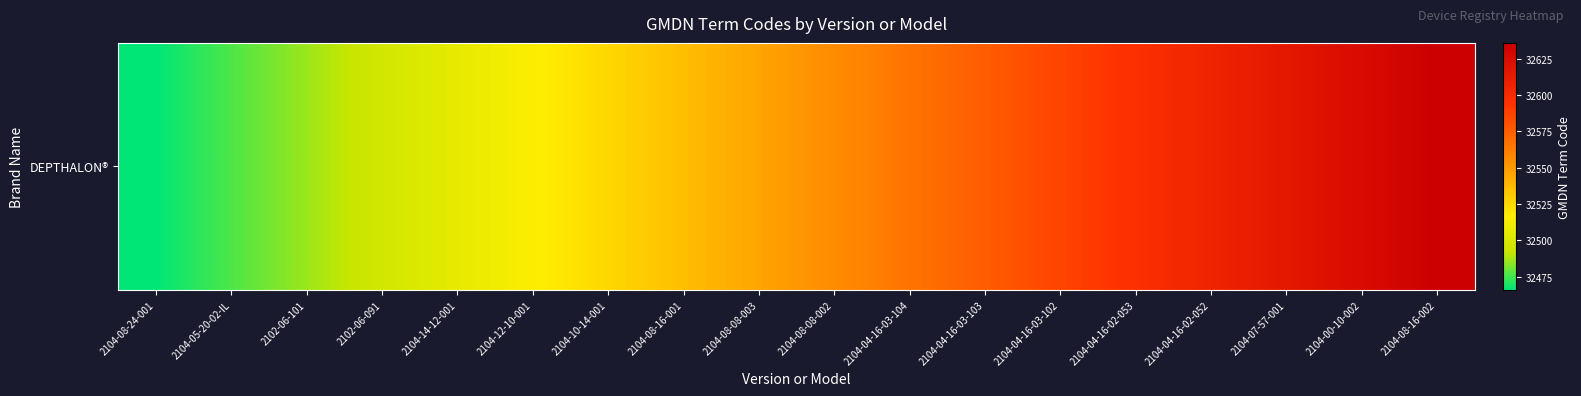

Rank the categories by value from lowest to highest.

2104-08-24-001, 2104-05-20-02-IL, 2102-06-101, 2102-06-091, 2104-14-12-001, 2104-12-10-001, 2104-10-14-001, 2104-08-16-001, 2104-08-08-003, 2104-08-08-002, 2104-04-16-03-104, 2104-04-16-03-103, 2104-04-16-03-102, 2104-04-16-02-053, 2104-04-16-02-052, 2104-07-57-001, 2104-00-10-002, 2104-08-16-002